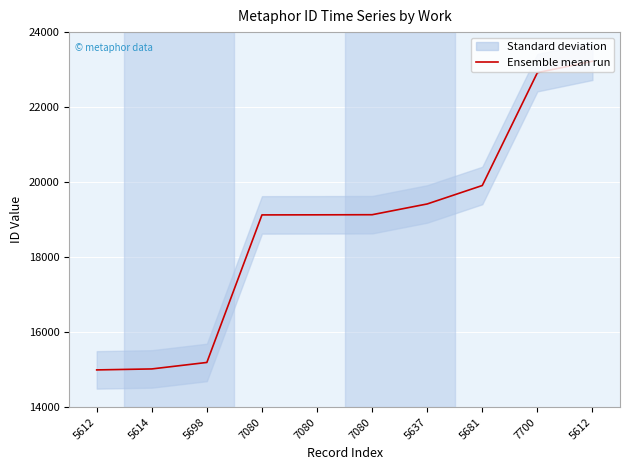

At which category does the chart reach its minimum across all series?

5612